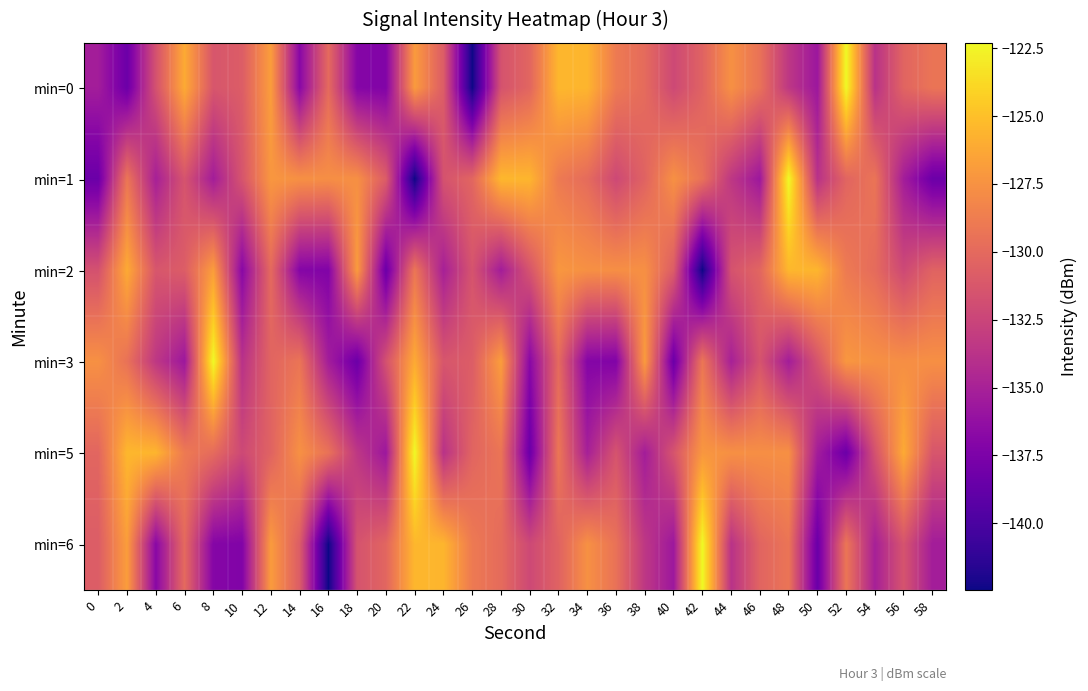

What is the maximum value shown in the chart?

-122.3